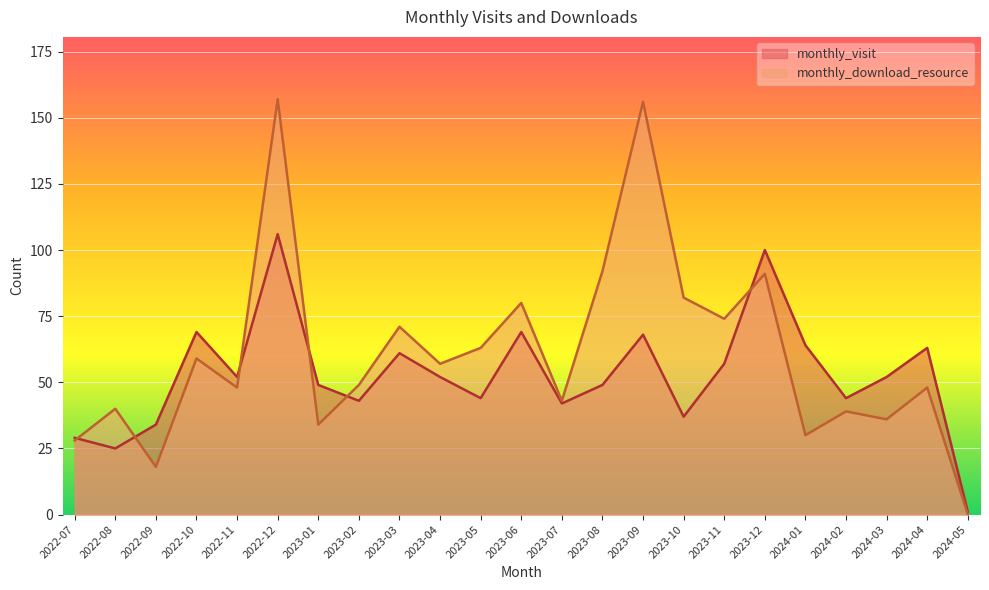

Which series ends up on top after the final intersection of monthly_download_resource and monthly_visit?

monthly_visit